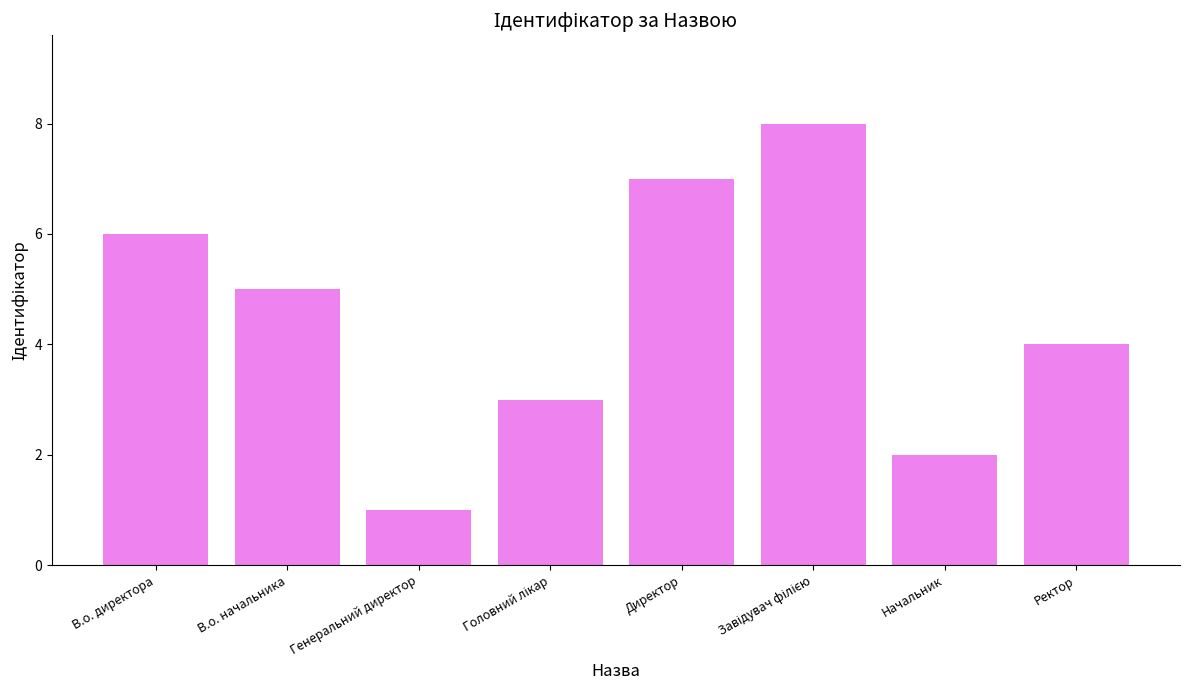

What position from the left is Ректор?

8